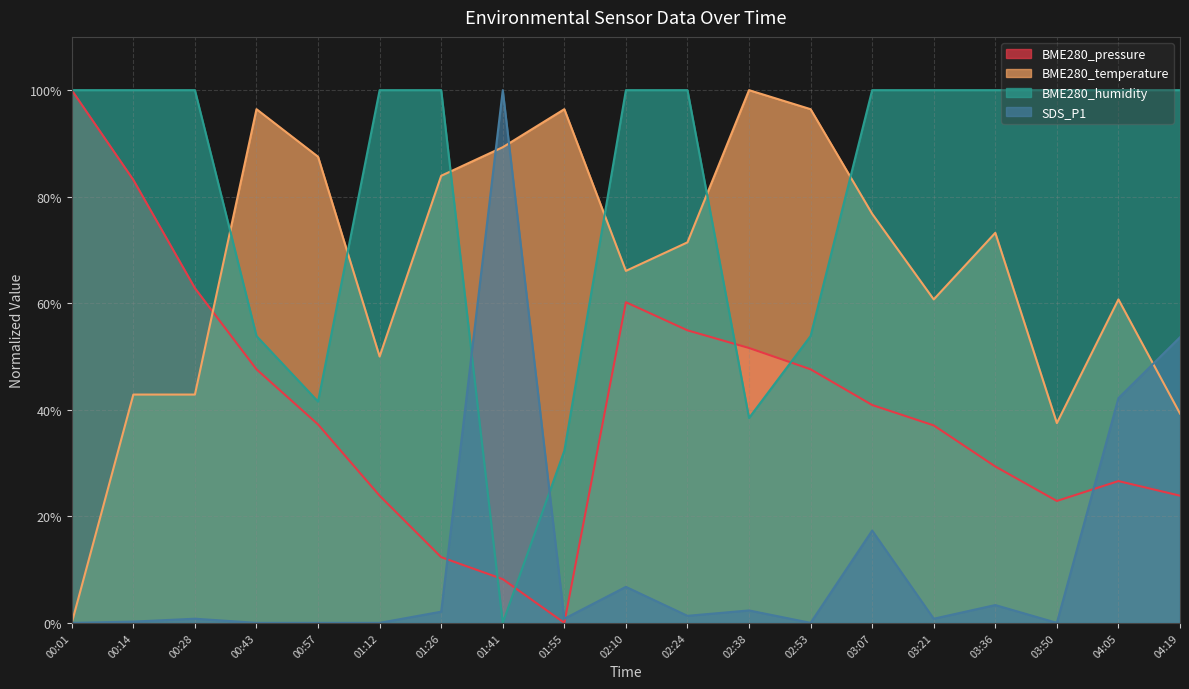

How many times do BME280_pressure and BME280_humidity cross each other?

4